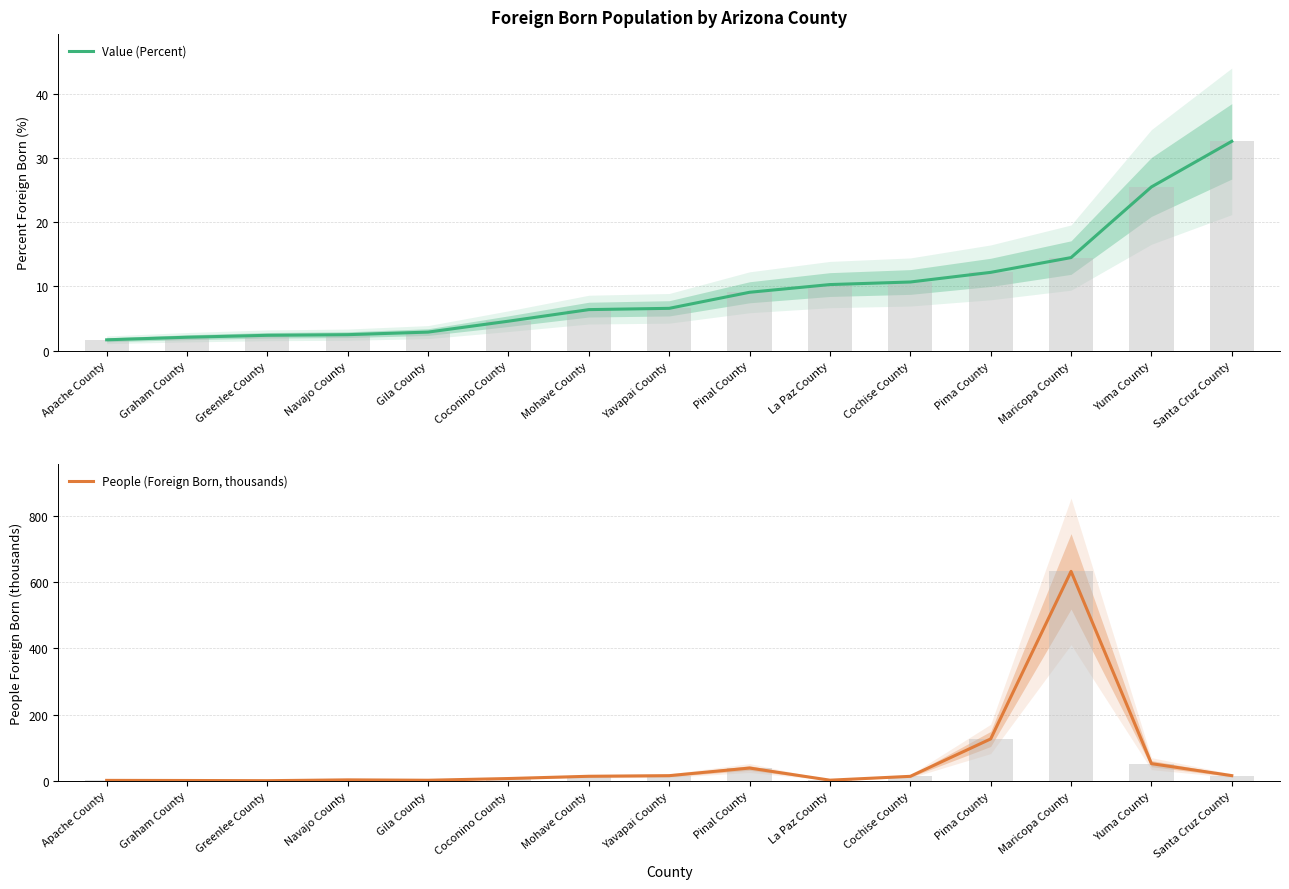

Does the chart contain any negative values?

No